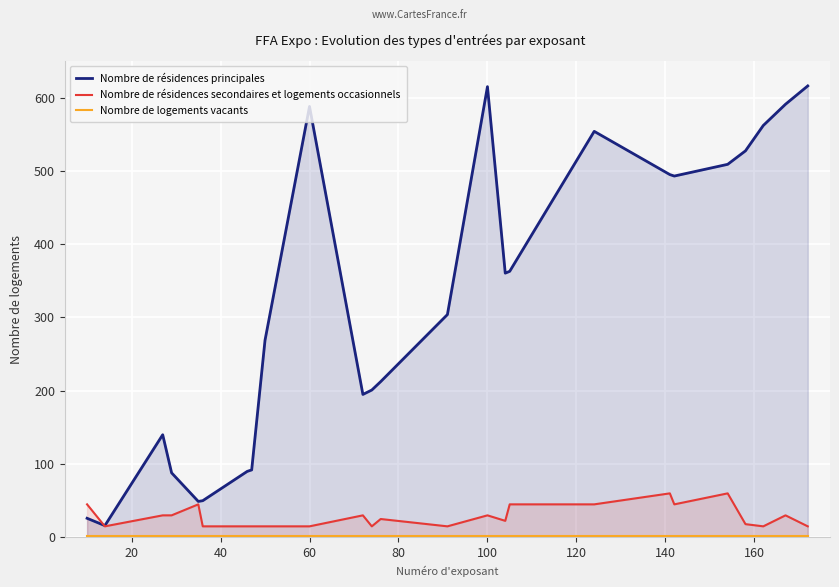

Which series has the largest range (max minus min)?

Nombre de résidences principales